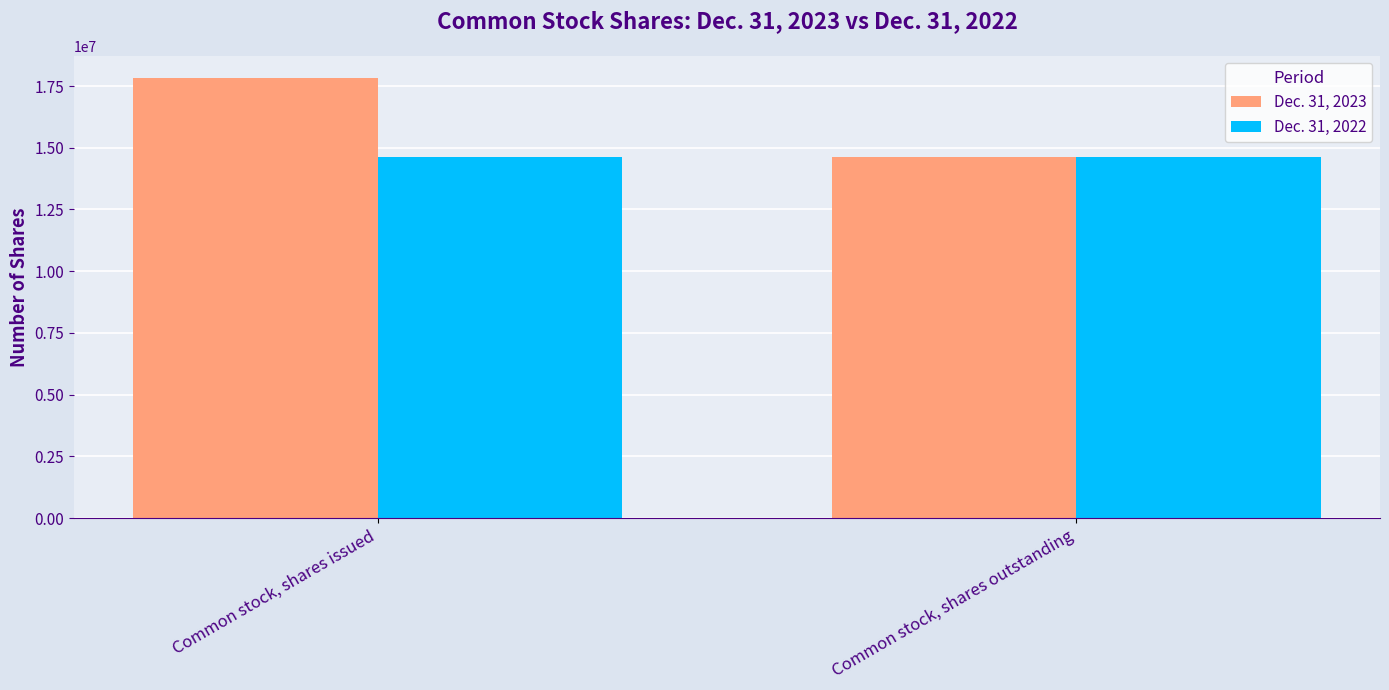

What is the label of the 1st bar from the left?

Common stock, shares issued